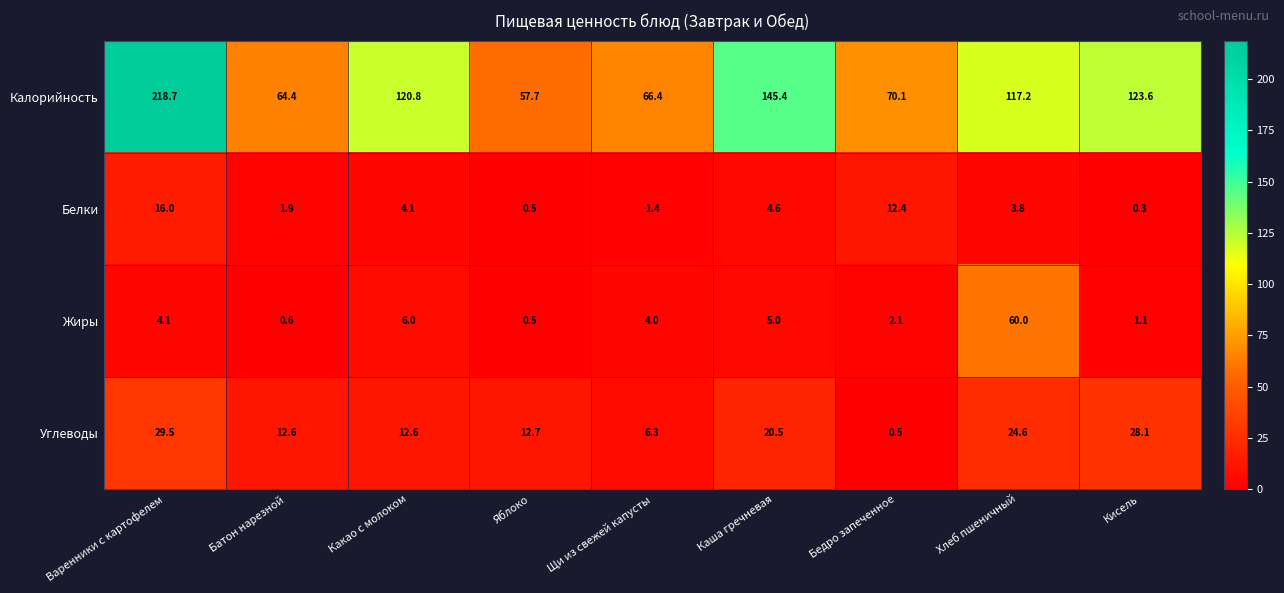

At which category does the chart reach its peak across all series?

Варенники с картофелем